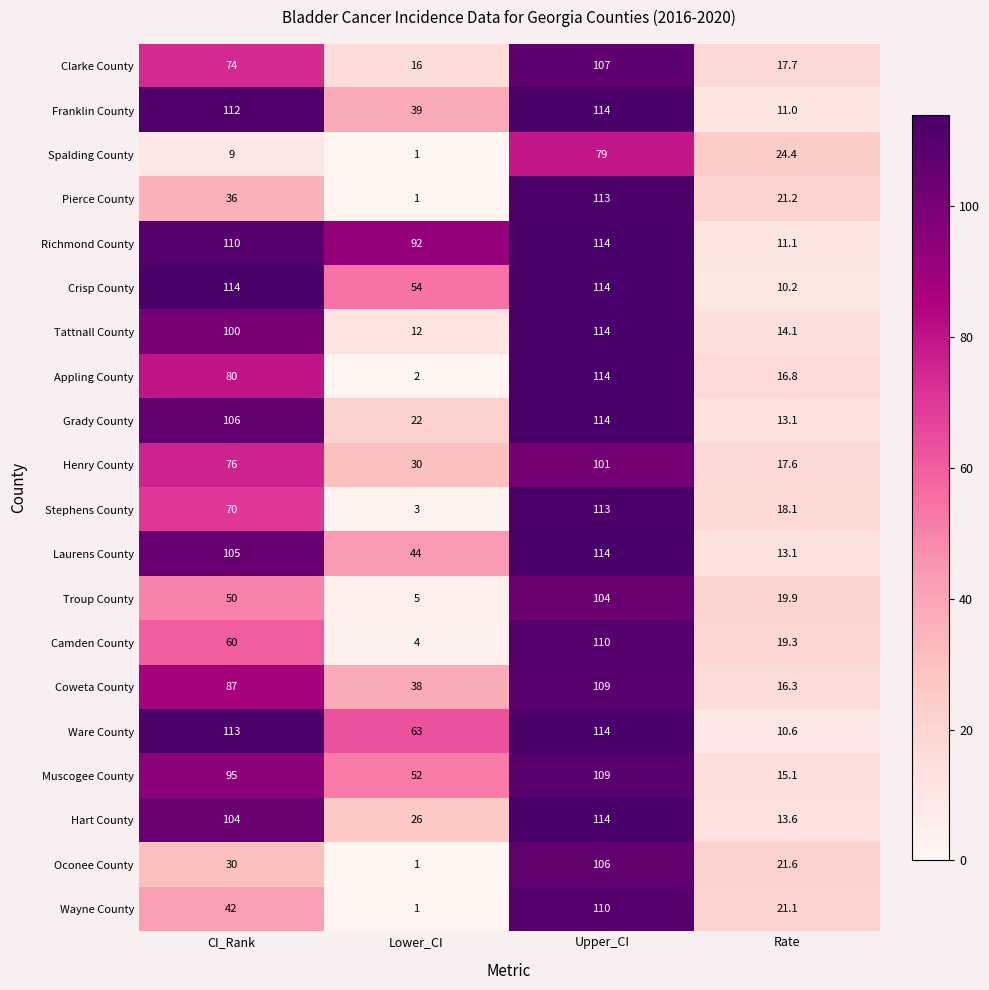

At how many categories does at least one series exceed 80?

3